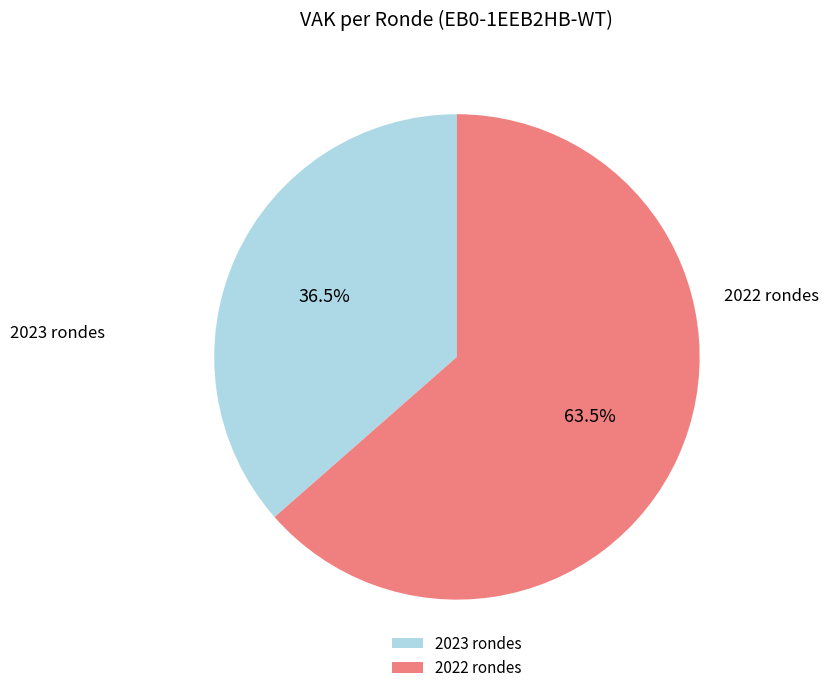

Which slice is the largest?

2022 rondes